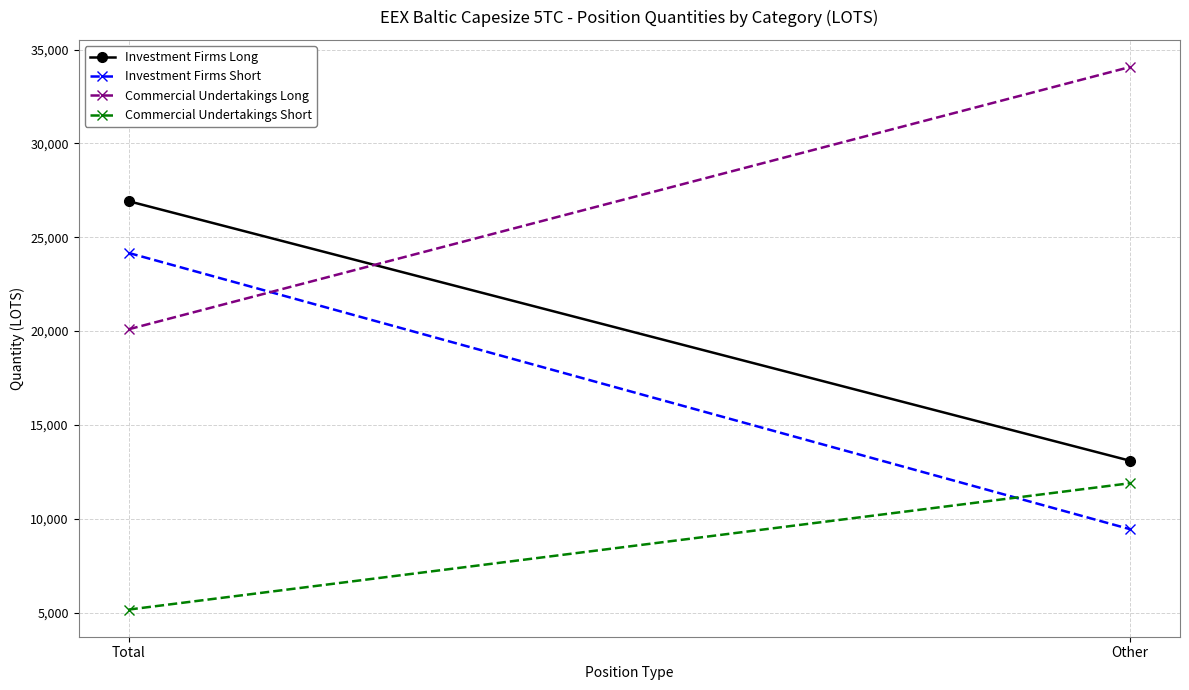

Which has a higher value, Other or Total?

Total